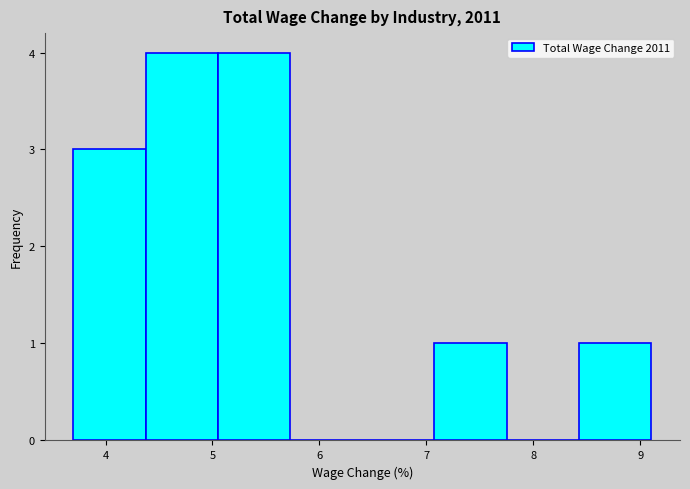

Reading left to right, transcribe this chart: for each bar, give the range it covers on the x-axis and its height. Neither the bar edges nor the heights are printed on the chart, so give them approximately, as read against the axes.

3.7 to 4.4: 3
4.4 to 5.1: 4
5.1 to 5.7: 4
5.7 to 6.4: 0
6.4 to 7.1: 0
7.1 to 7.8: 1
7.8 to 8.4: 0
8.4 to 9.1: 1